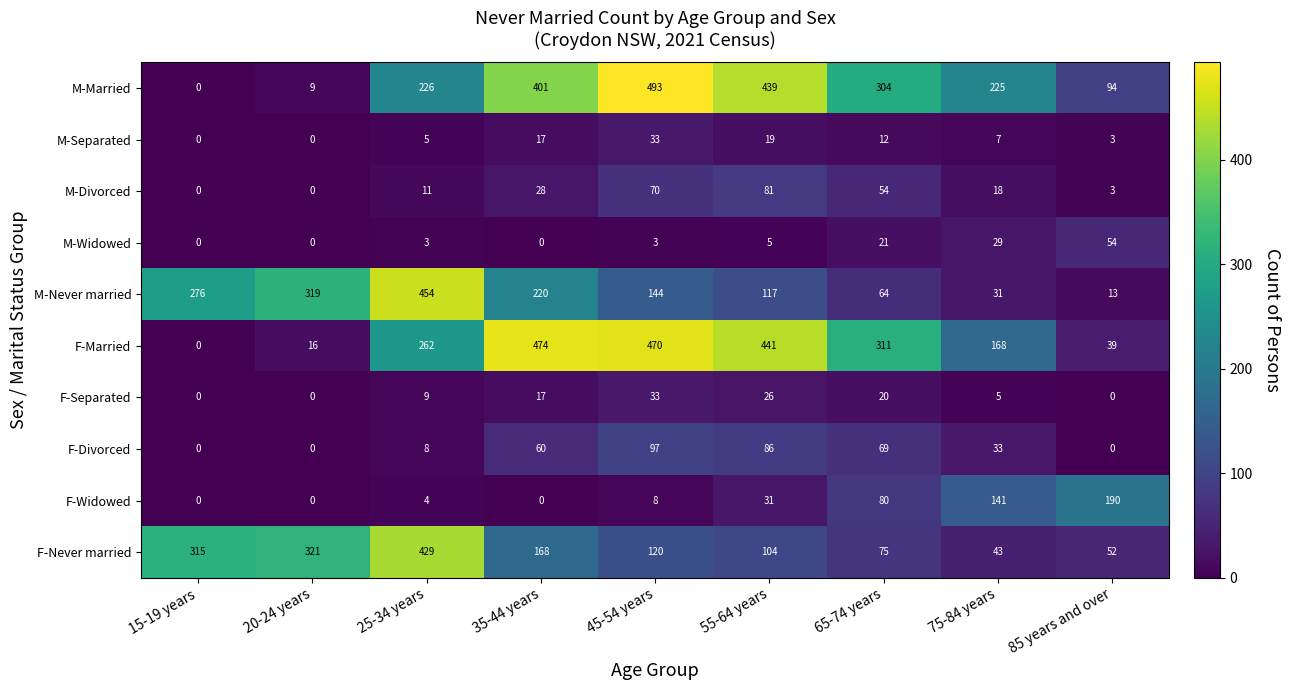

What is the difference between the second highest and minimum values in the M-Separated series?

19